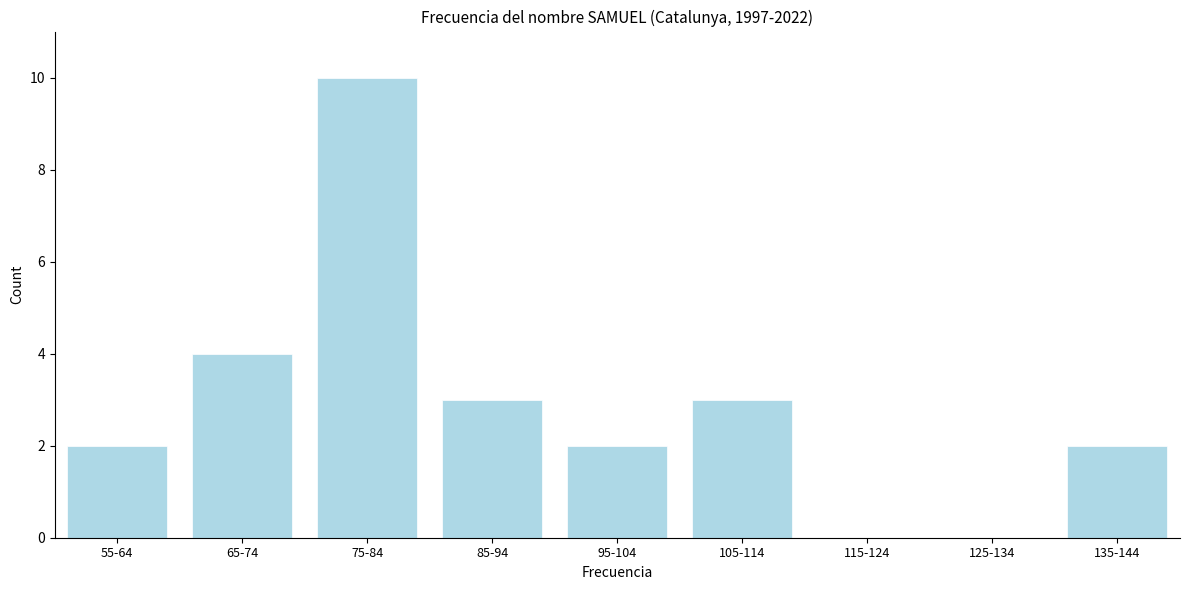

Reading right to left, transcribe all the data shown in this chart.

135-144=2	125-134=0	115-124=0	105-114=3	95-104=2	85-94=3	75-84=10	65-74=4	55-64=2